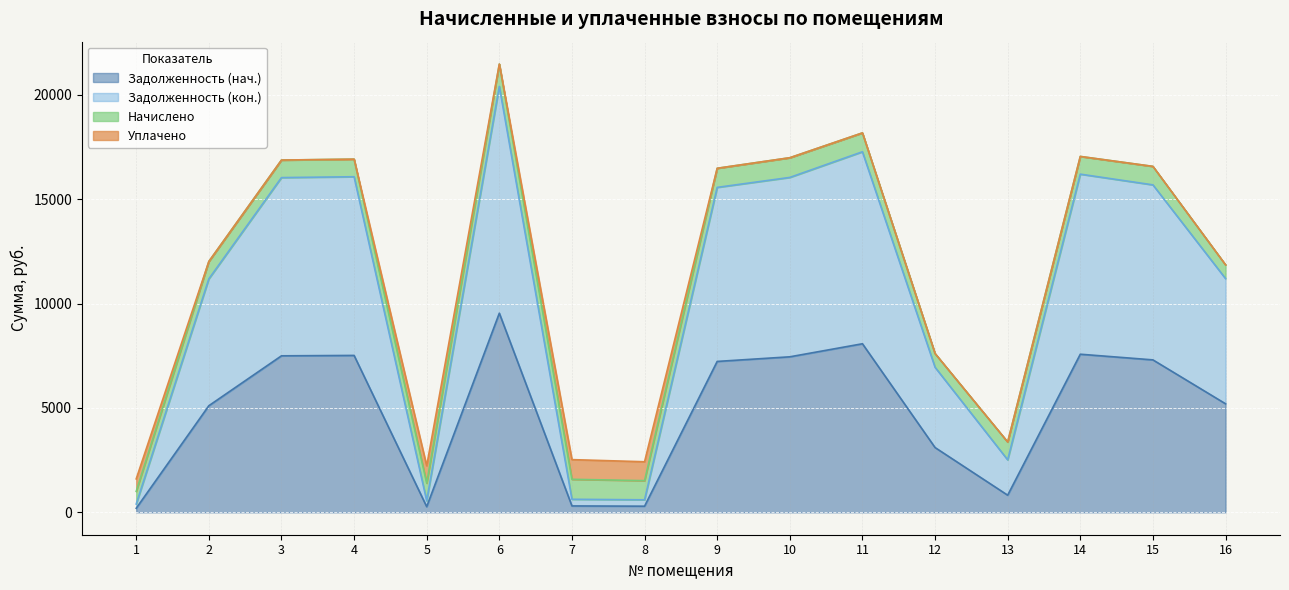

At which category is the sum across all series the highest?

6